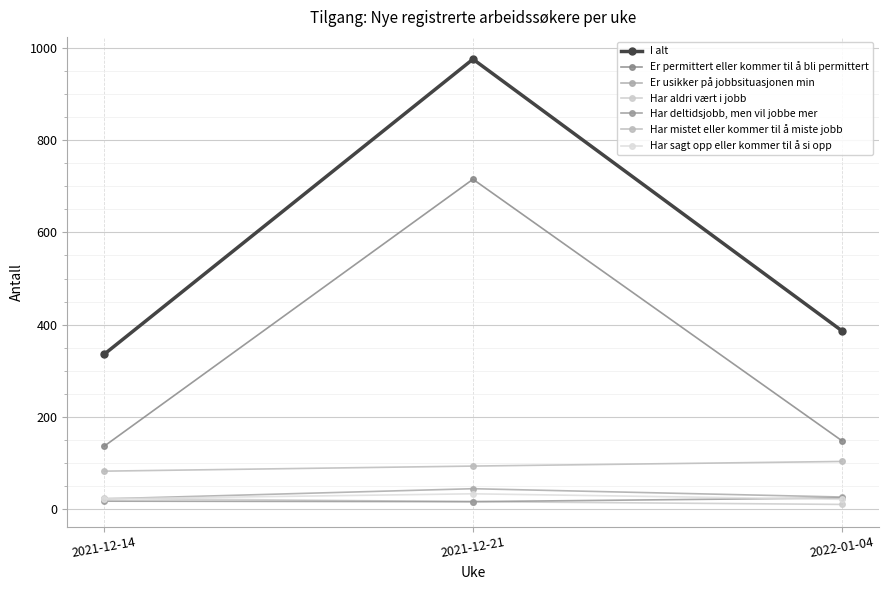

What is the label of the 2nd point from the left?

2021-12-21